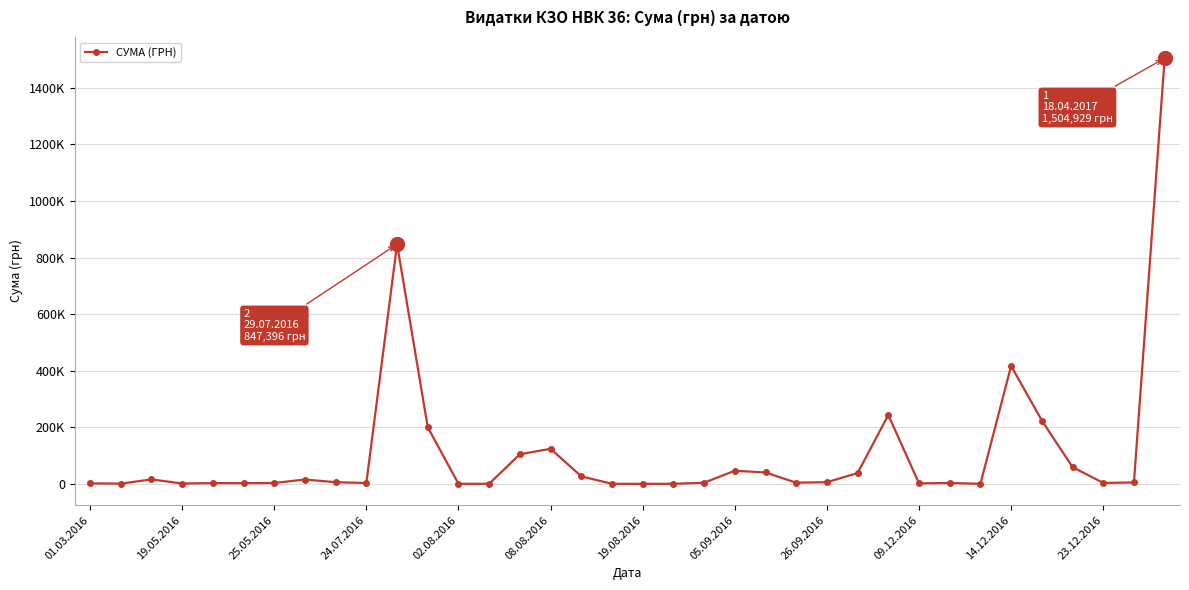

Is this an area chart (filled region under the line)?

No